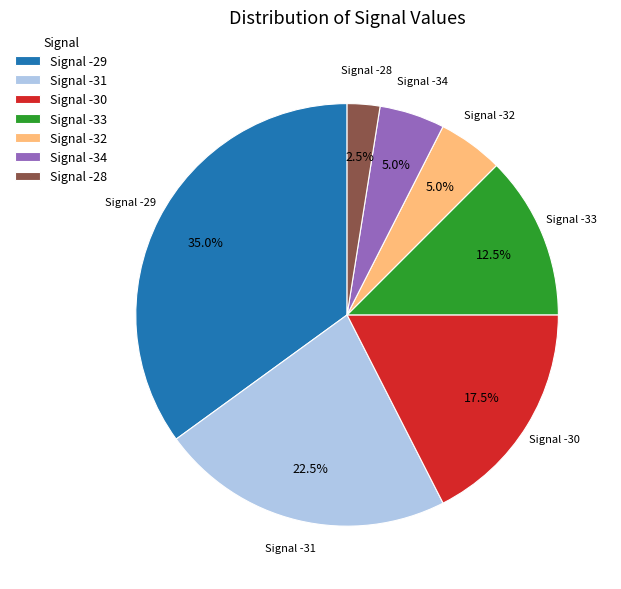

What is the total percentage of Signal -29 and Signal -31?

57.5%